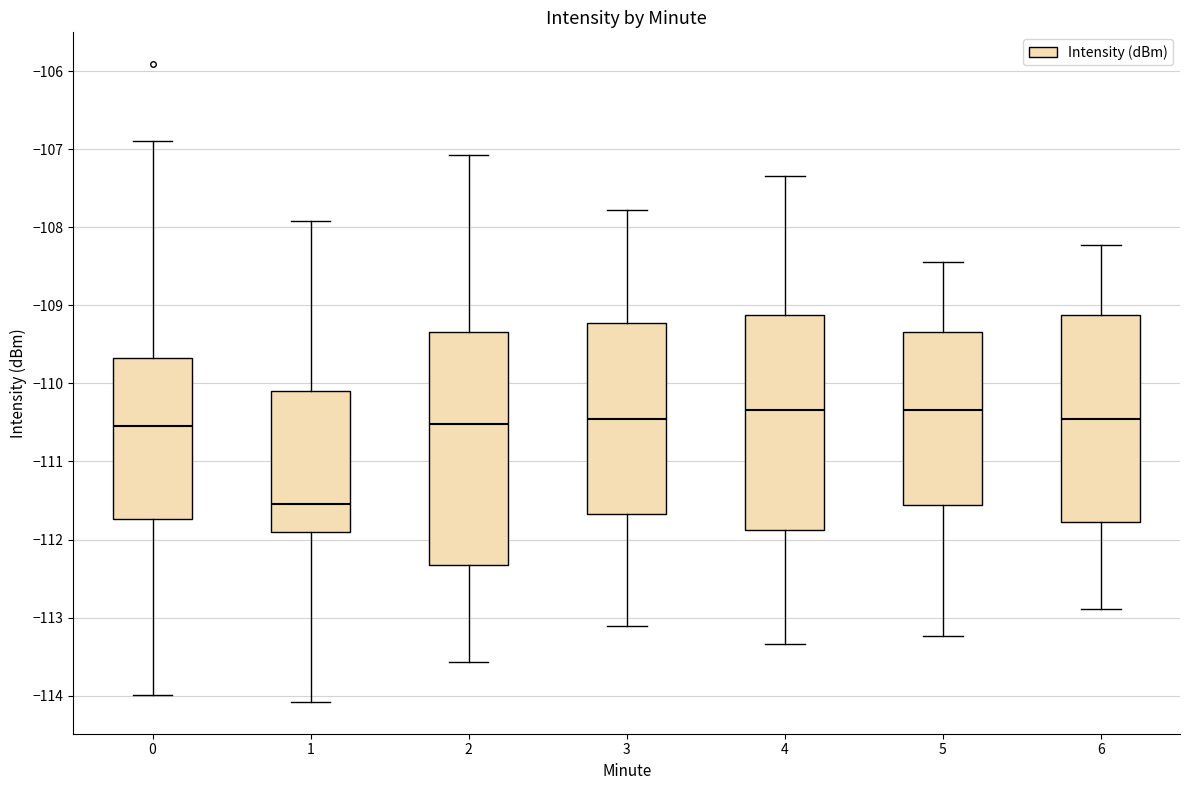

Where is the lower edge of the box at x = 0 on the y-axis? The values are not printed on the chart, so give them approximately, as read against the axis.

-111.7